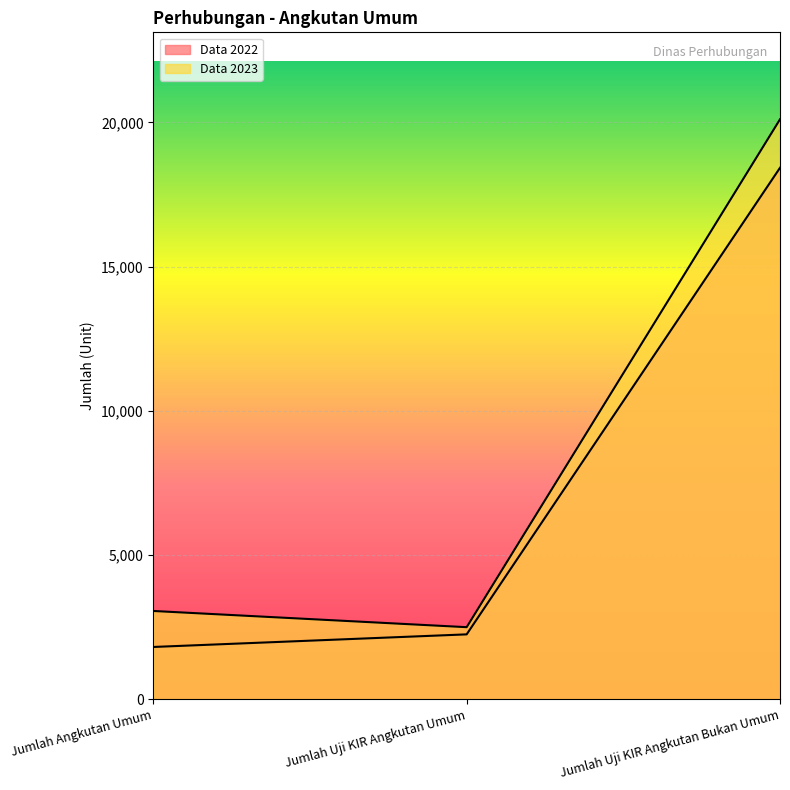

What is the spread (max minus min) of values at Jumlah Angkutan Umum?

1248